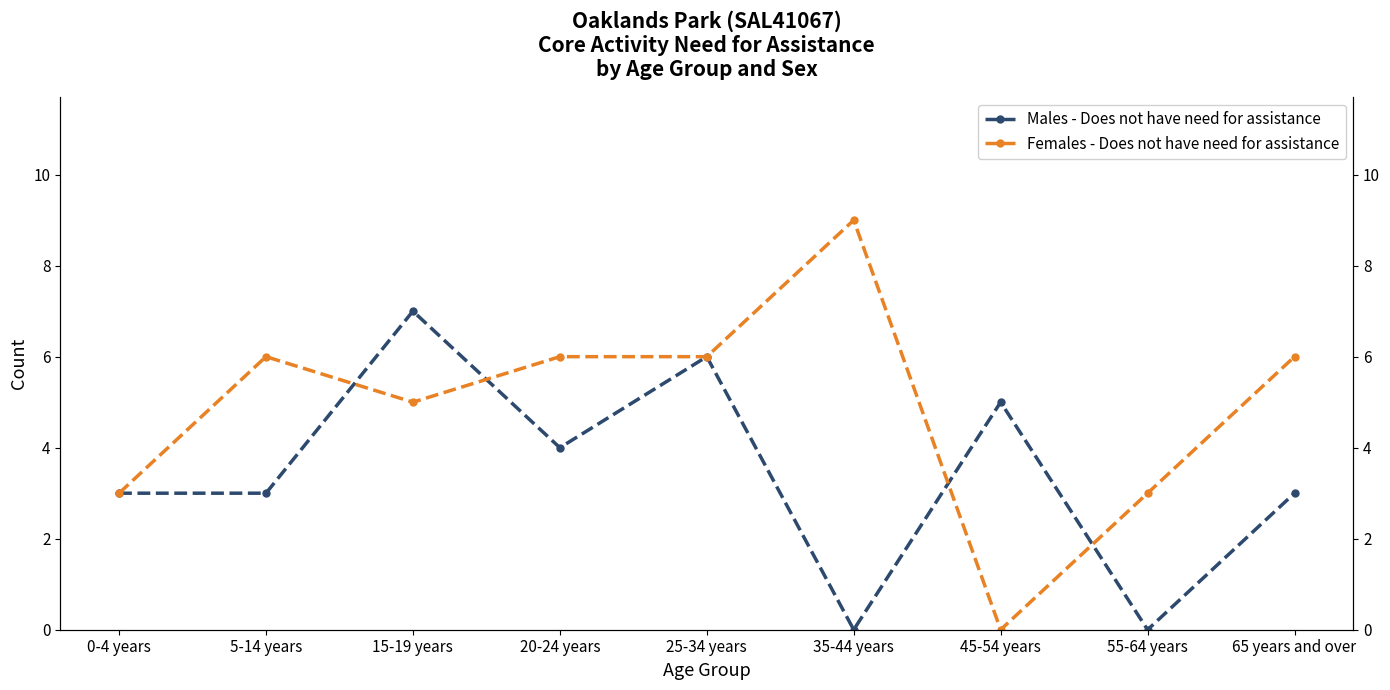

At how many categories does at least one series exceed 0?

9